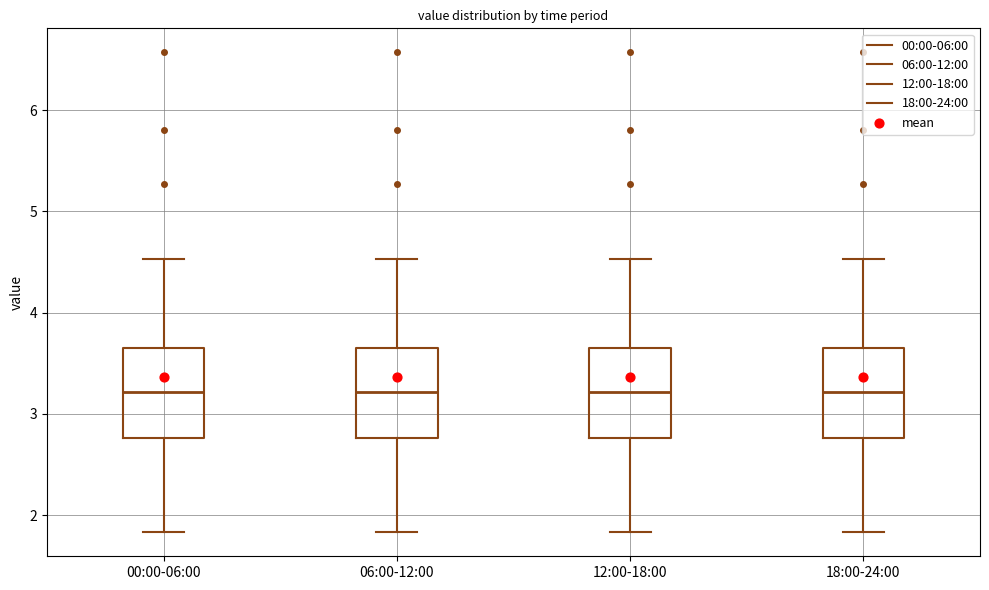

Where is the lower edge of the box for 06:00-12:00 on the y-axis? The values are not printed on the chart, so give them approximately, as read against the axis.

2.8